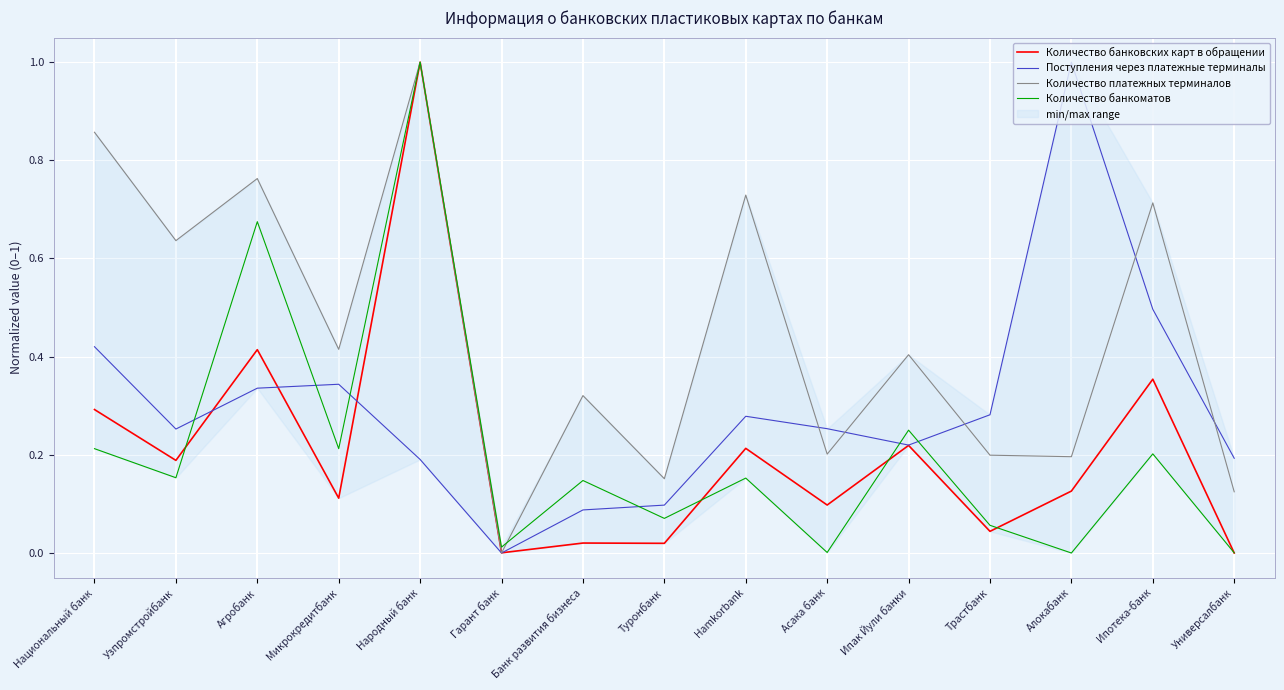

What is the total value across all series at Национальный банк?

1.8